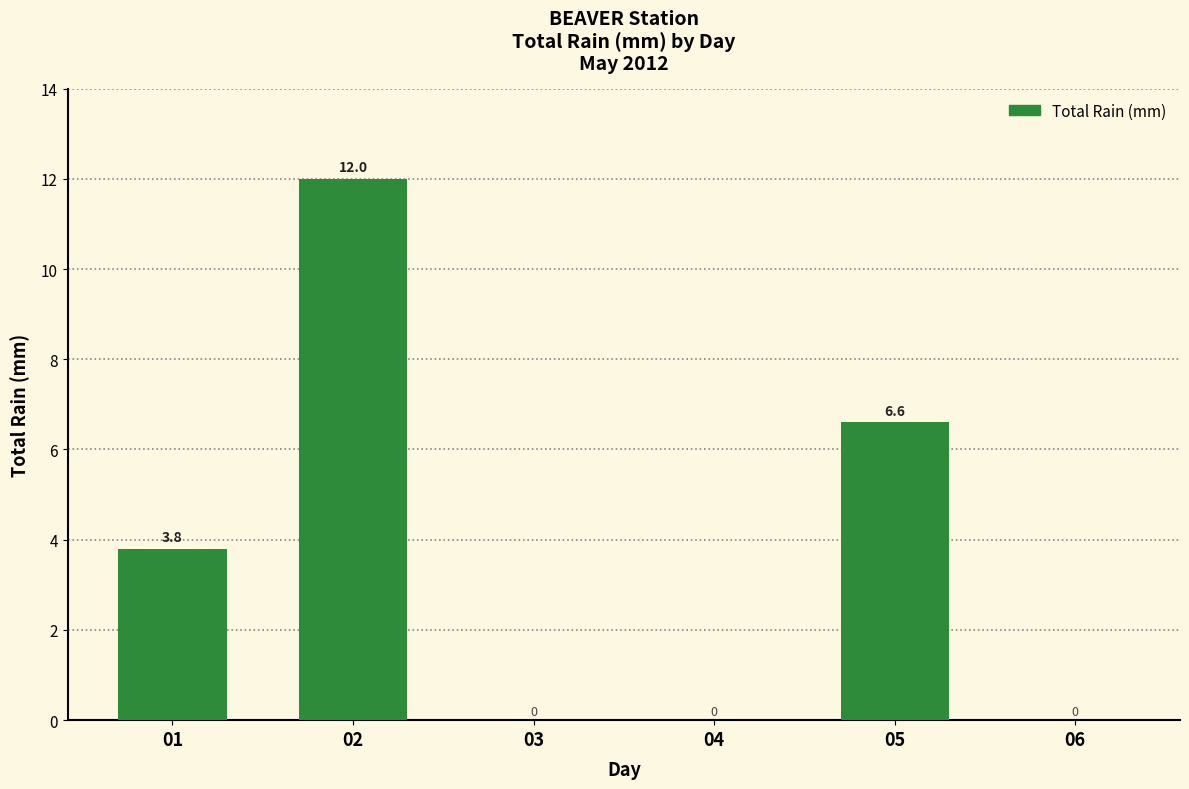

Is it true that the value at 06 is 0.0?

True